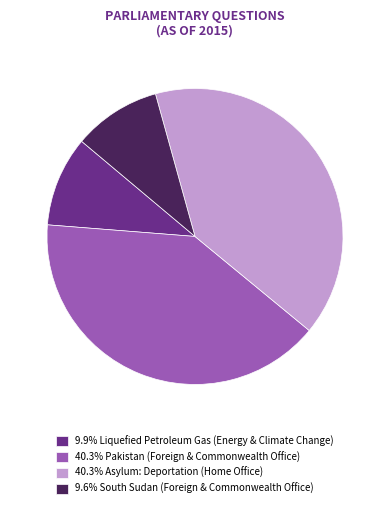

What is the ratio of the value at 9.6% South Sudan (Foreign & Commonwealth Office) to the value at 9.9% Liquefied Petroleum Gas (Energy & Climate Change)?

1.0